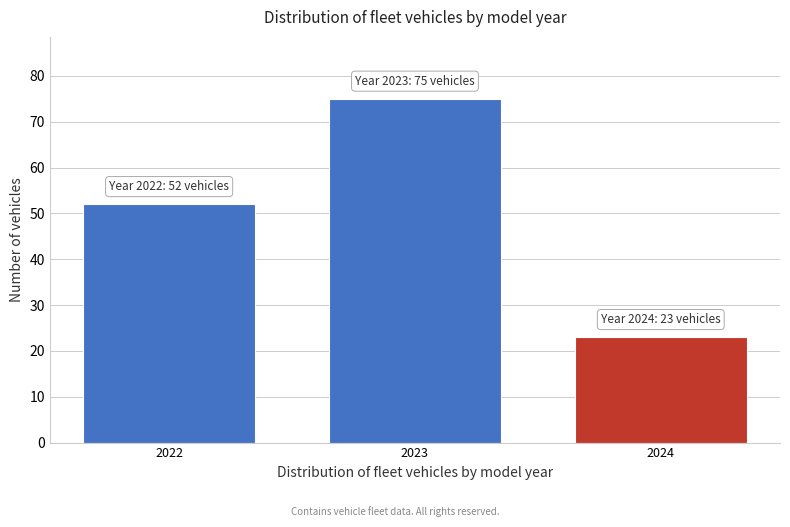

Reading right to left, what are all the values shown in this chart?

23	75	52